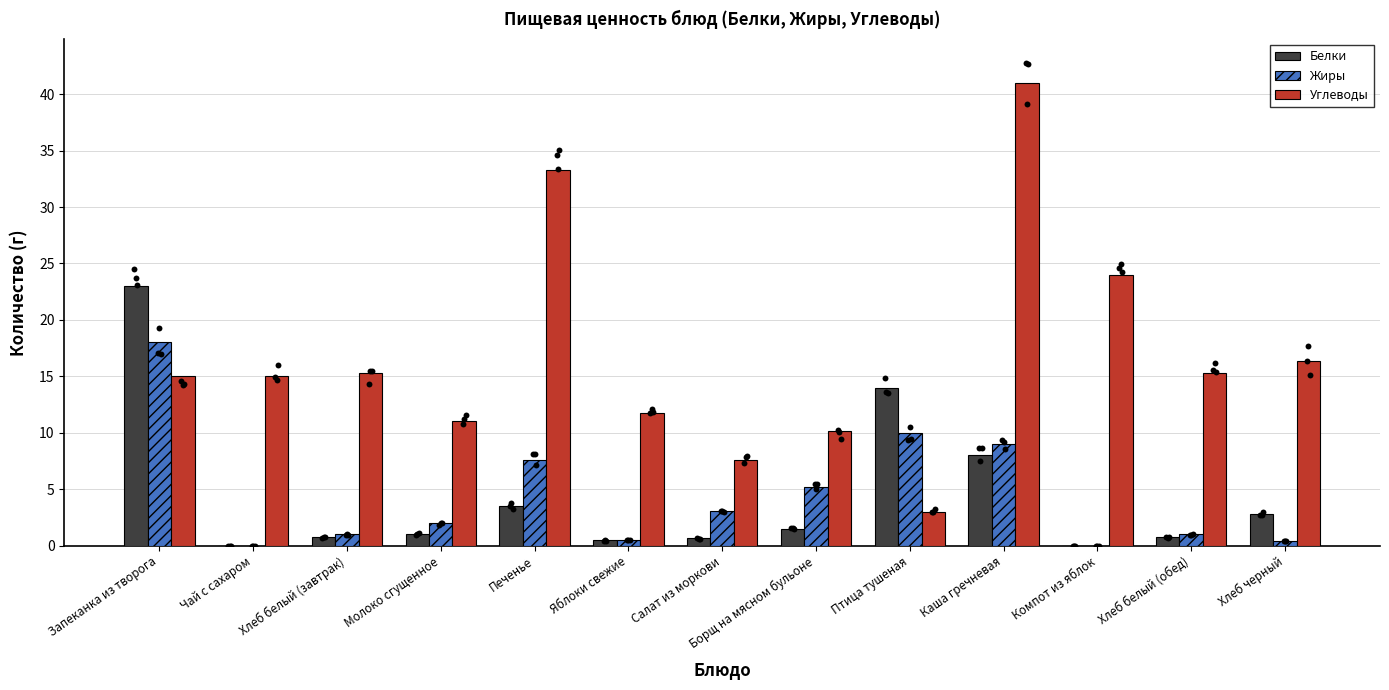

Which series has the largest total across all categories?

Углеводы